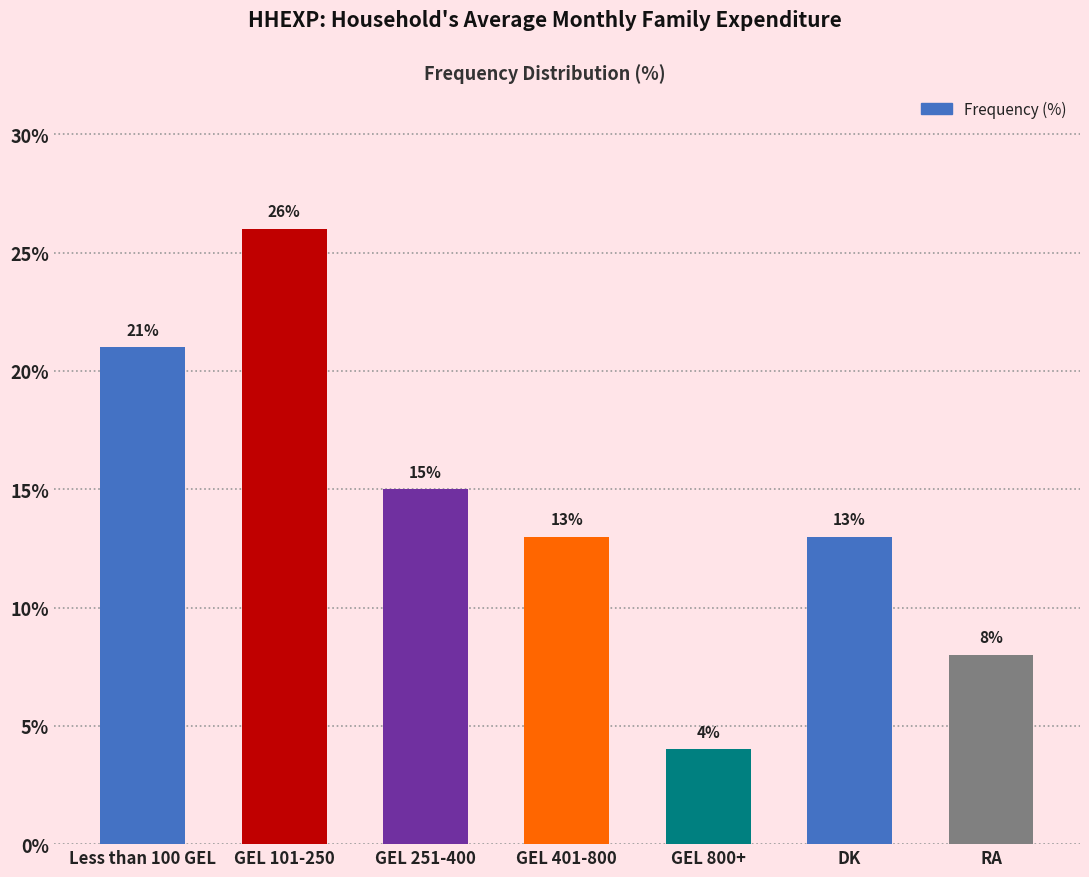

Reading left to right, extract all data points from this chart.

Less than 100 GEL=21	GEL 101-250=26	GEL 251-400=15	GEL 401-800=13	GEL 800+=4	DK=13	RA=8